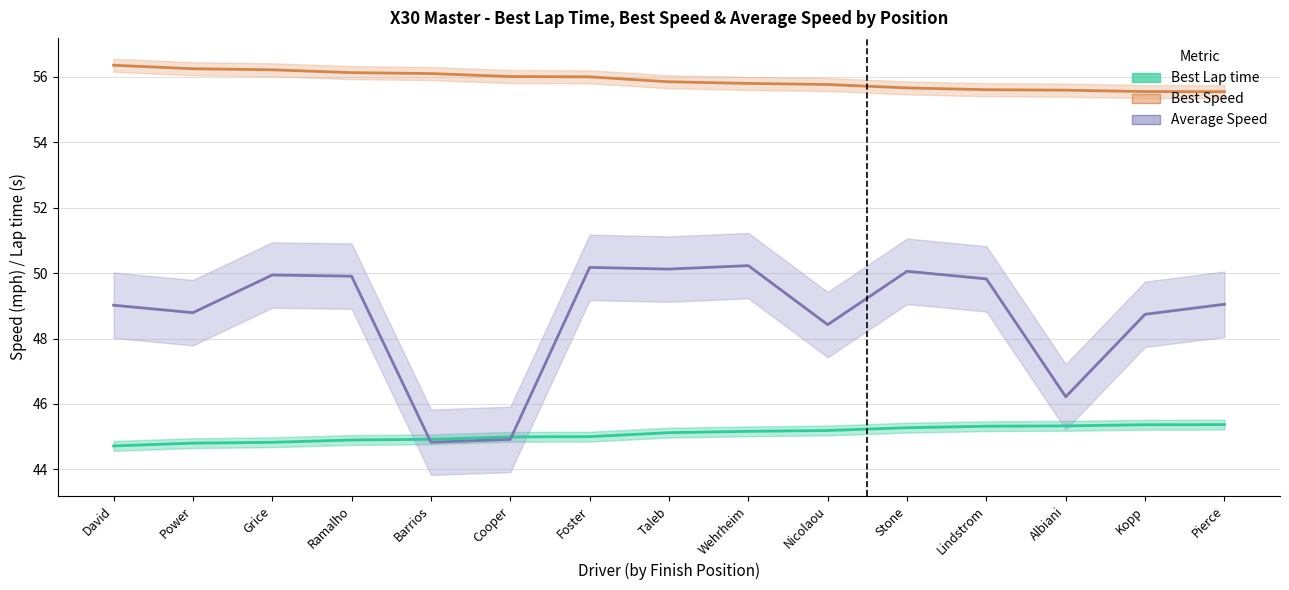

Between Albiani and Power, which is larger?

Albiani